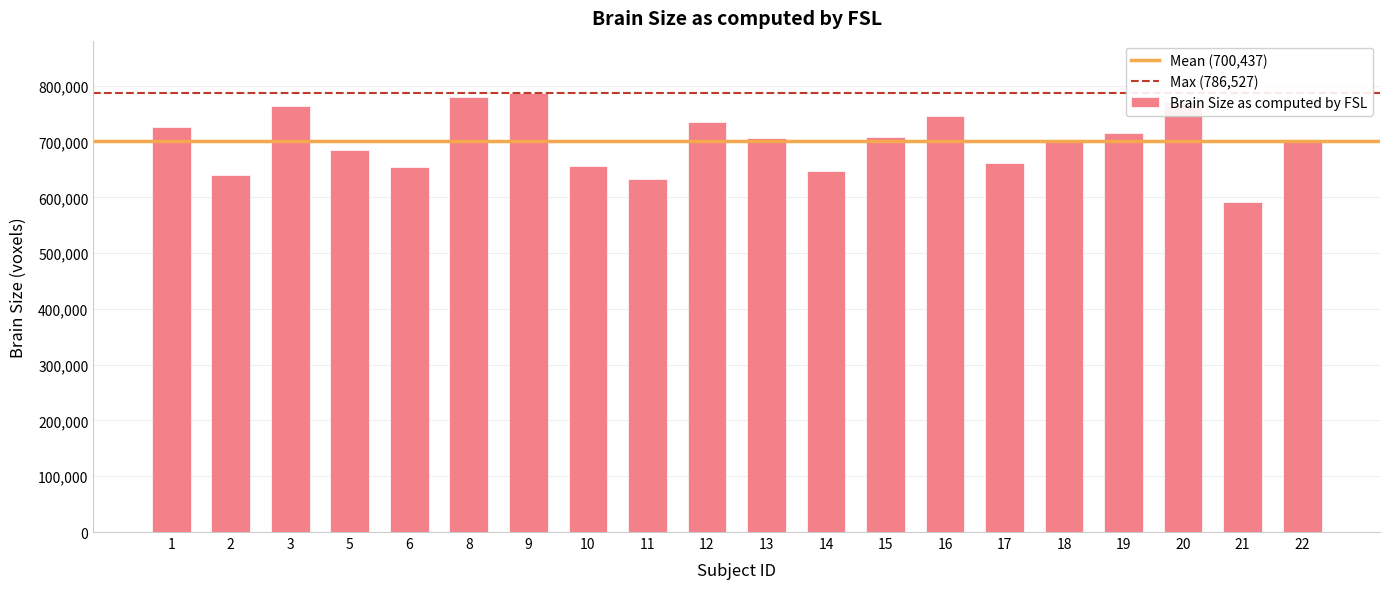

What is the average value?

700437